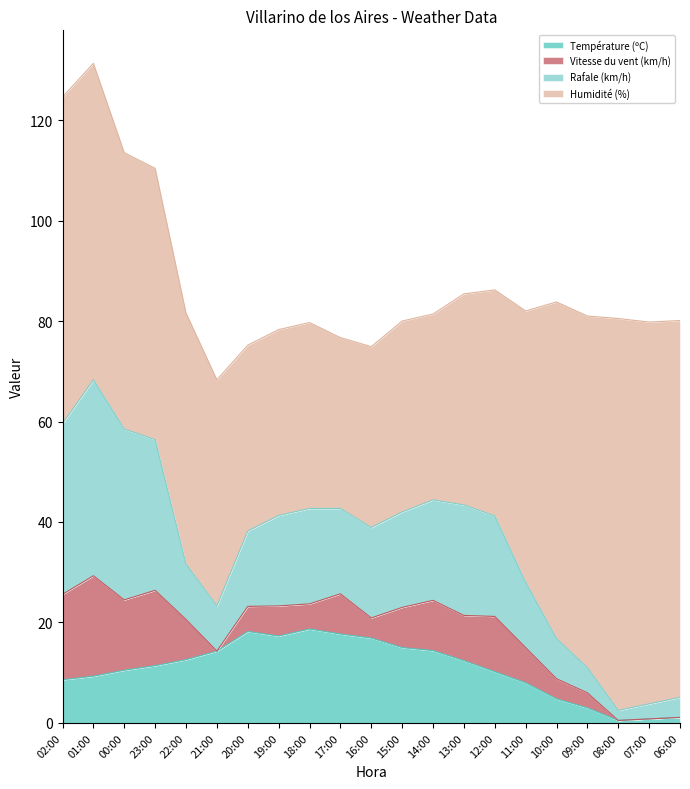

True or false: Vitesse du vent (km/h) has a value of 8.0 at 22:00.

True